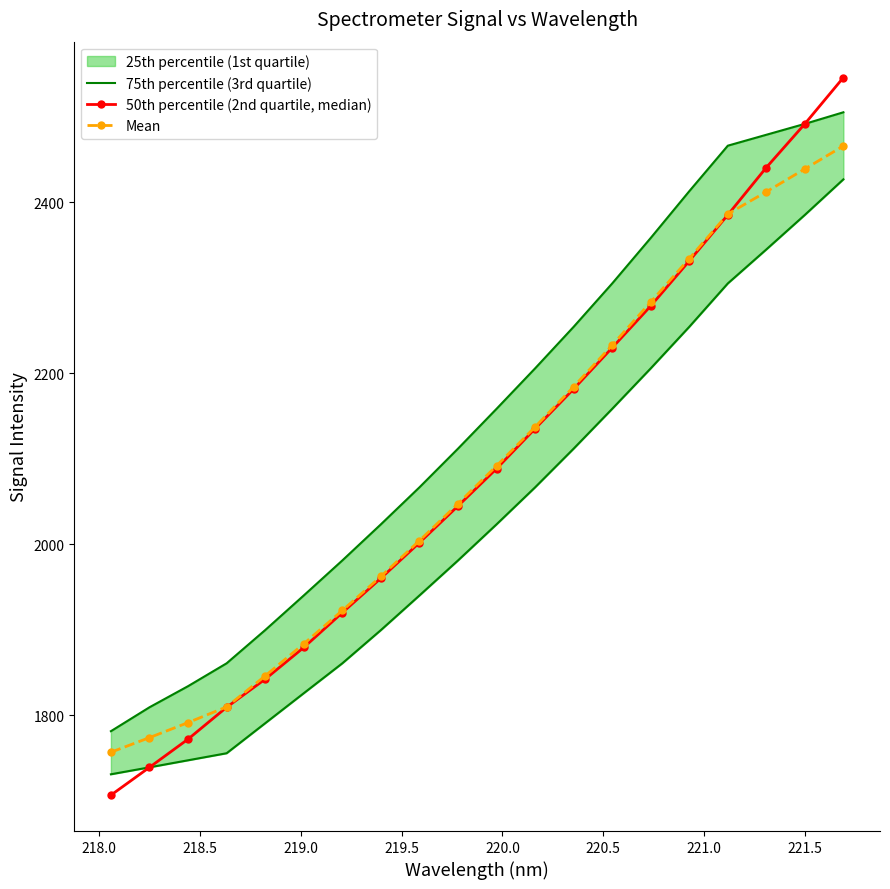

What is the maximum value for 75th percentile (3rd quartile)?

2505.5